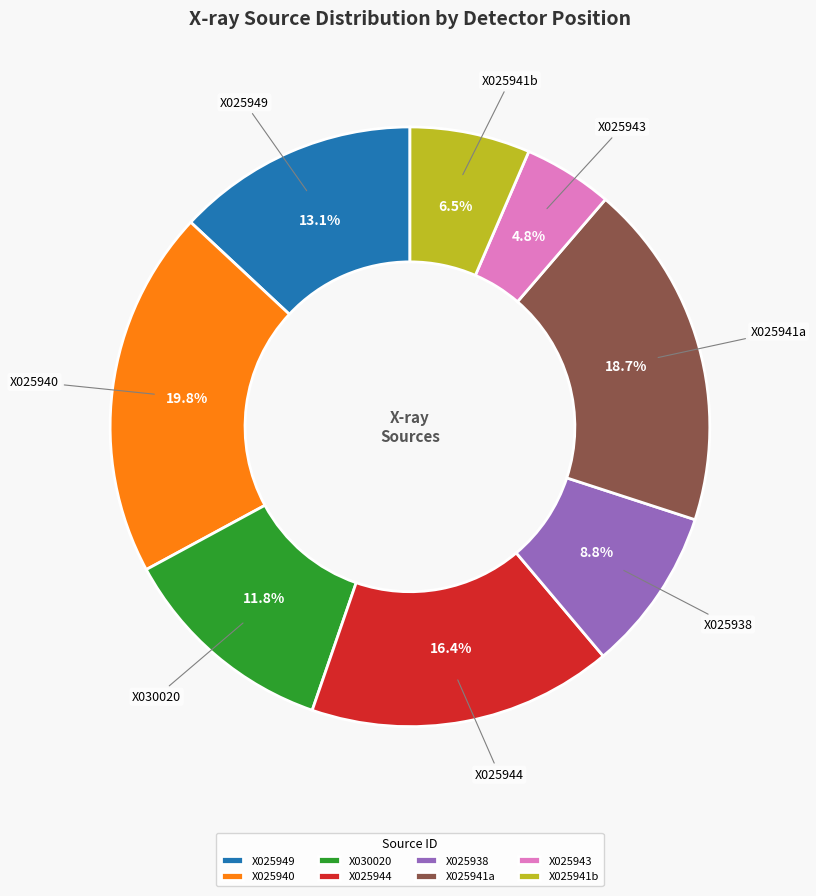

How many segments does this pie chart have?

8